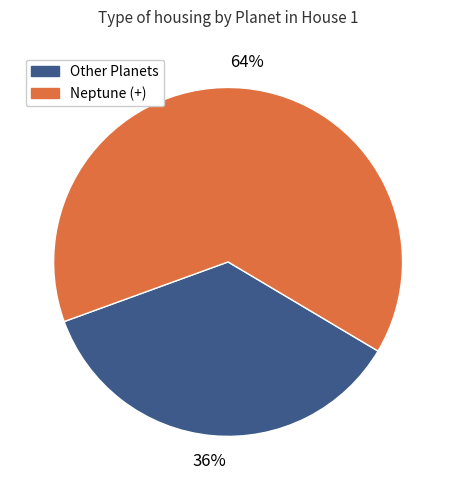

Is there any slice that represents more than half of the pie?

Yes